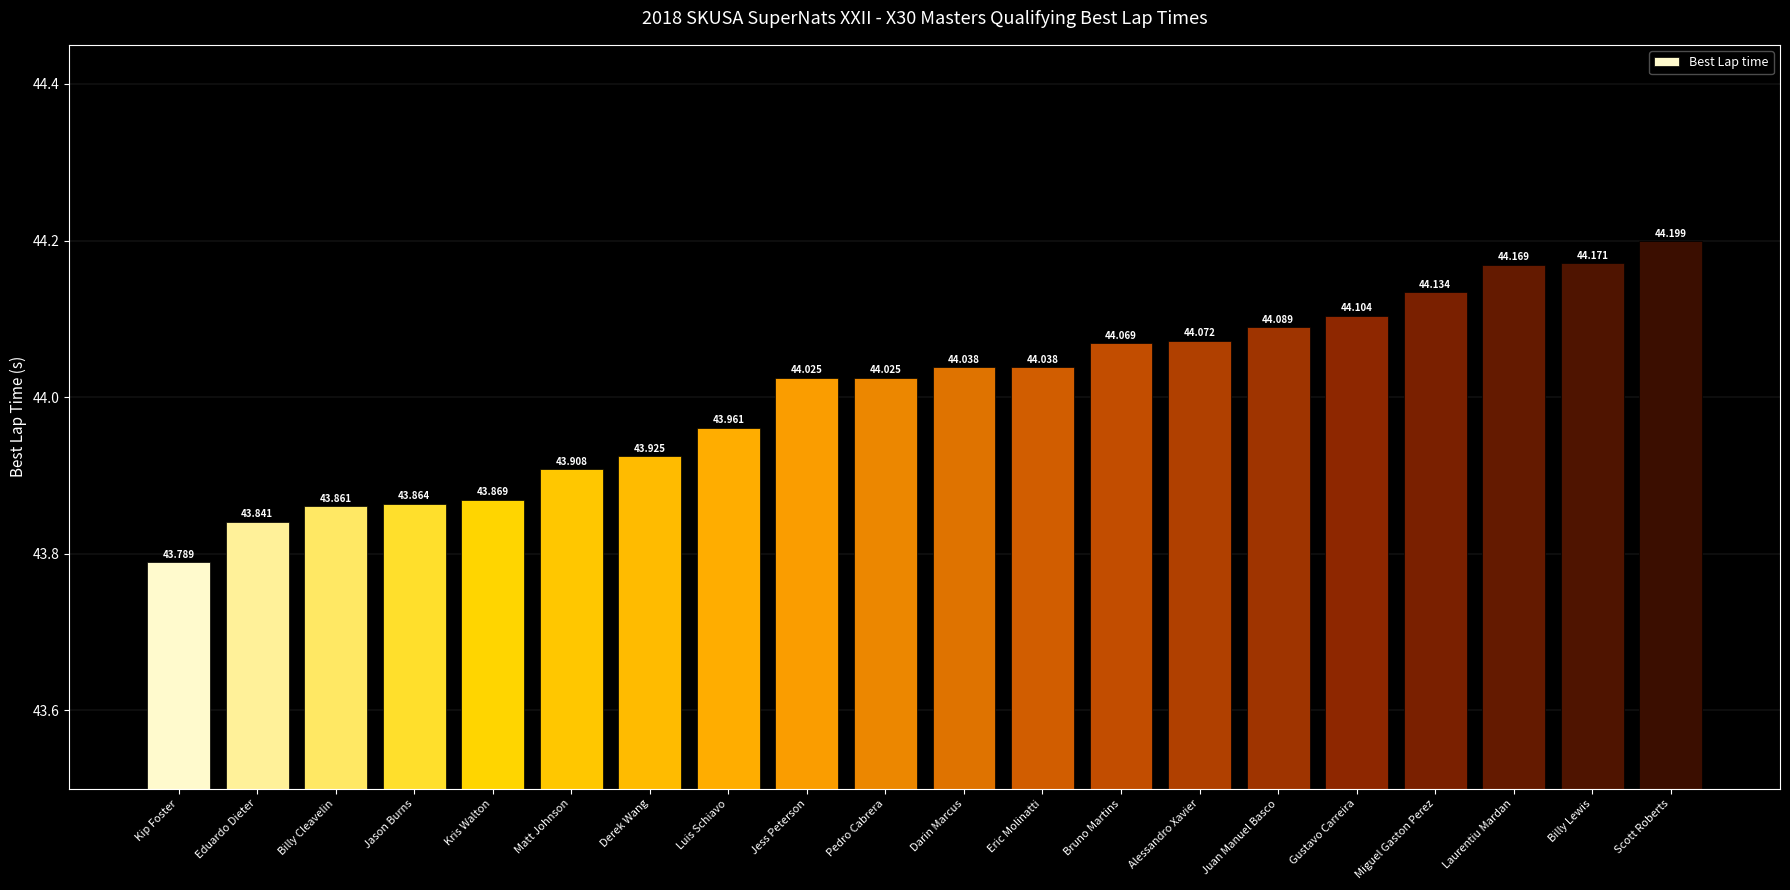

Which has a higher value, Jess Peterson or Alessandro Xavier?

Alessandro Xavier